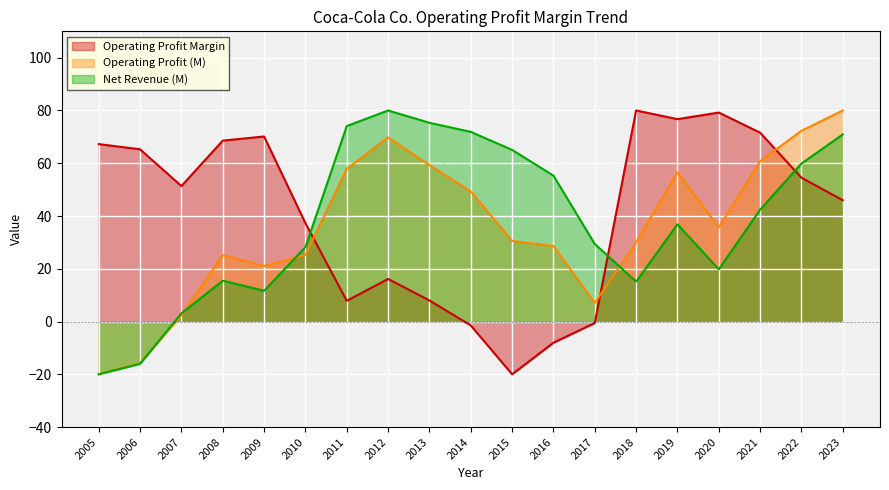

Is the value of Operating Profit Margin at 2021 greater than the value of Net Revenue (M) at 2013?

No